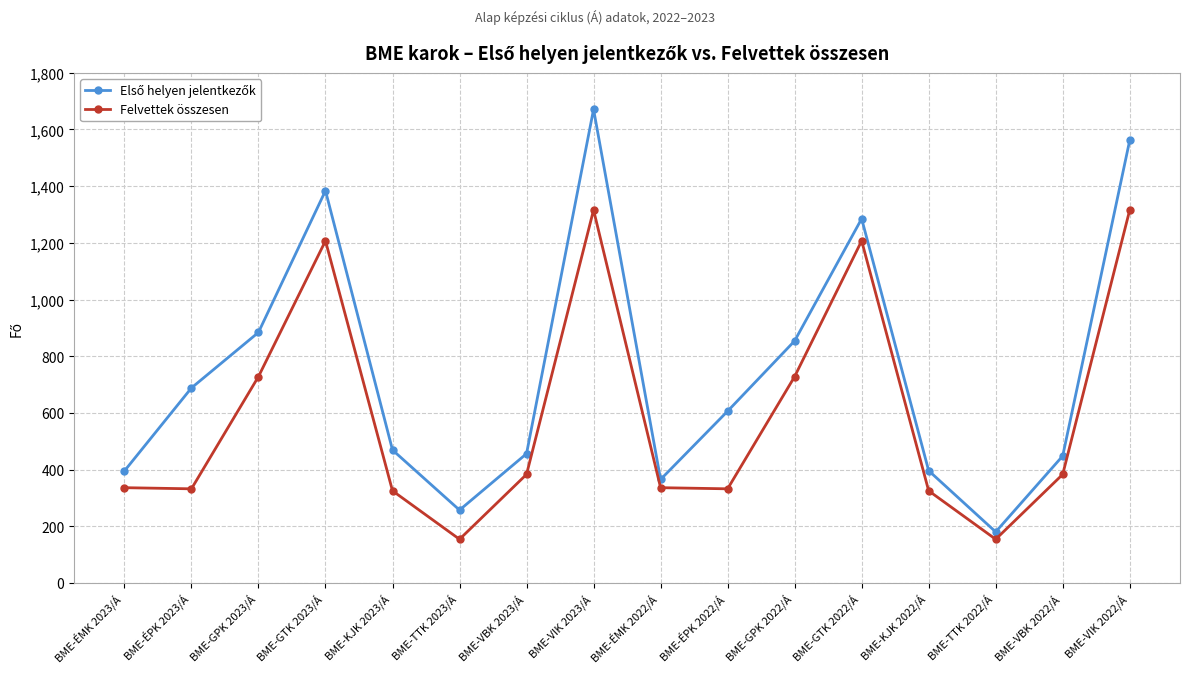

What value does the Felvettek összesen series have at BME-TTK 2023/Á?

154